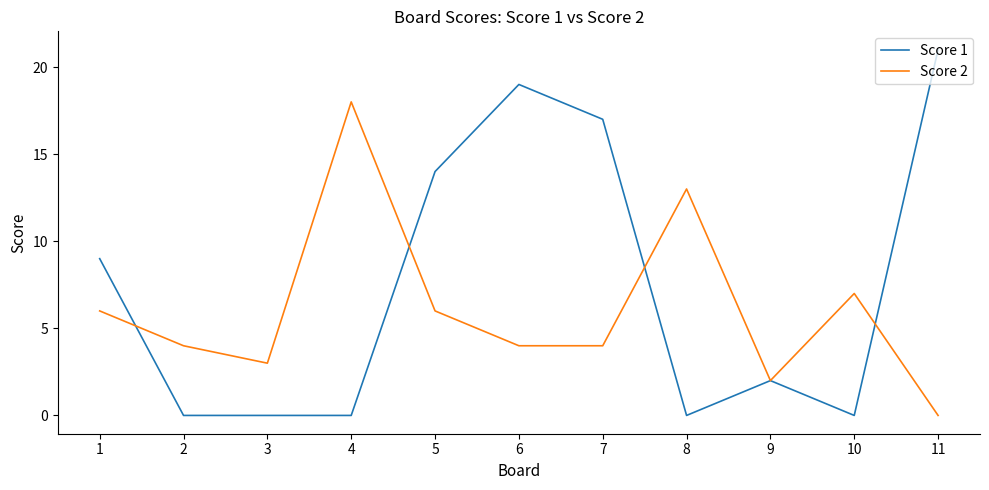

Where do Score 2 and Score 1 first cross each other?

1 and 2